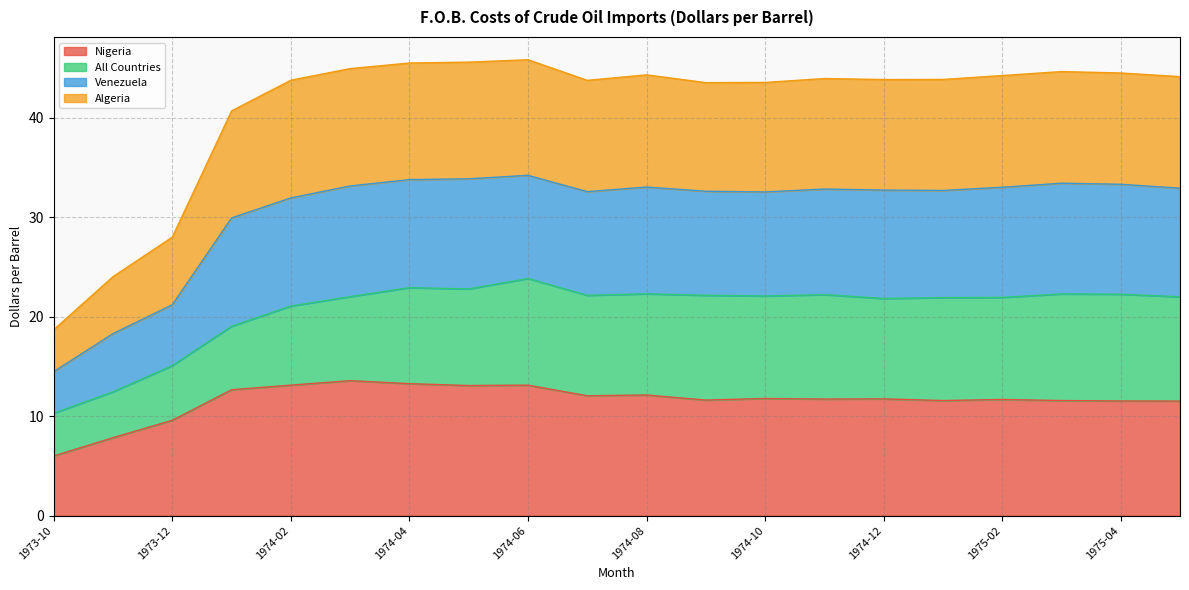

What is the maximum value for Nigeria?

13.6